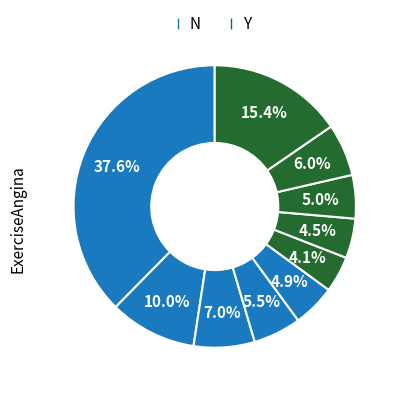

How many slices are in this pie chart?

10